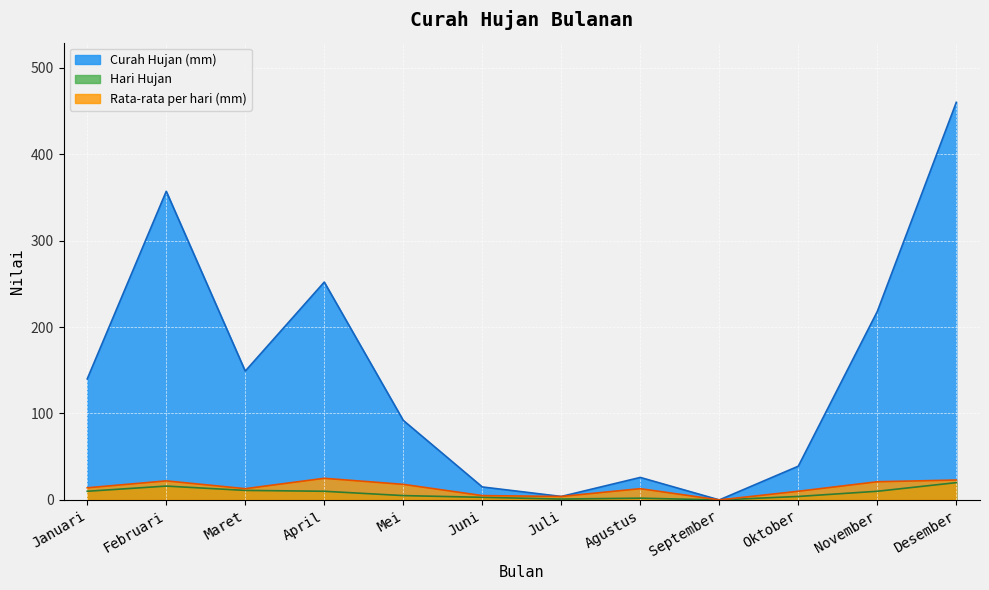

Which series has the largest total across all categories?

Curah Hujan (mm)